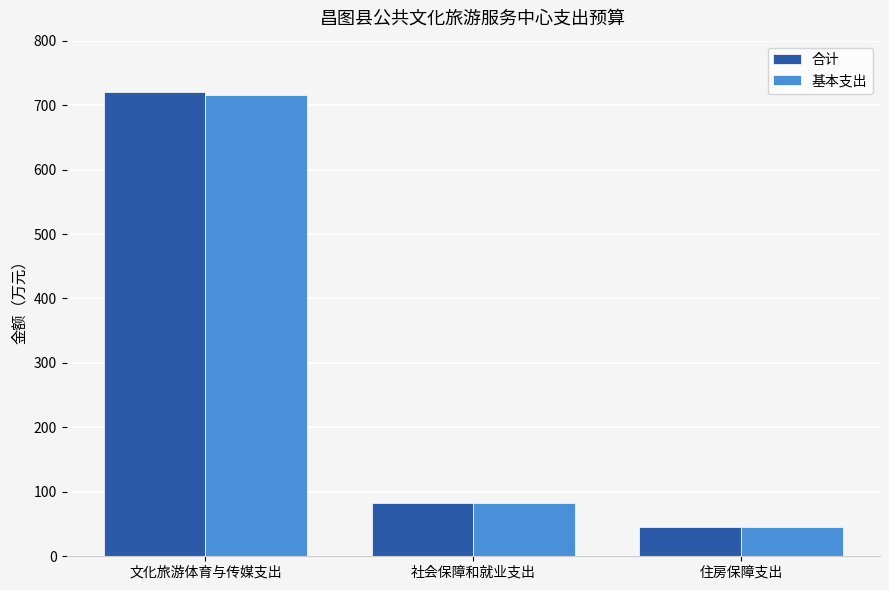

How many bars are there in each group?

2